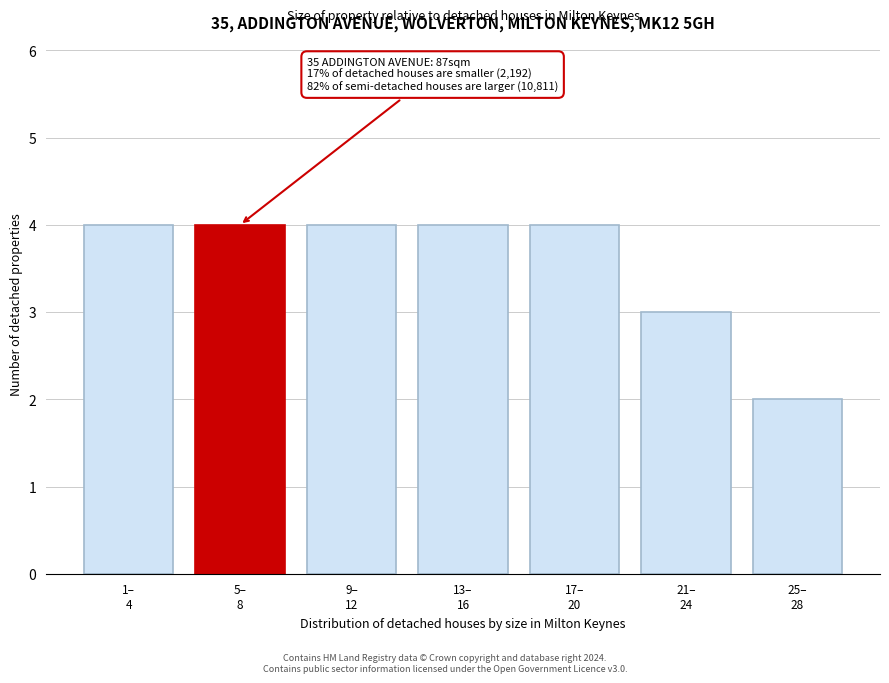

Reading left to right, extract all data points from this chart.

4	4	4	4	4	3	2